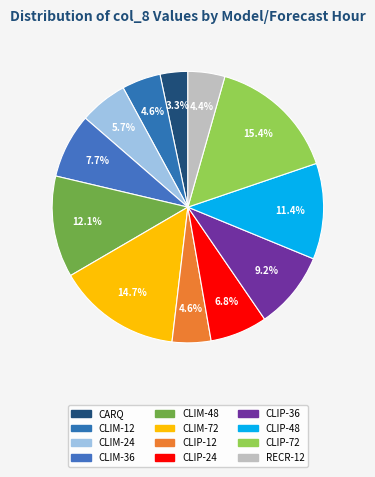

How many slices are in this pie chart?

12